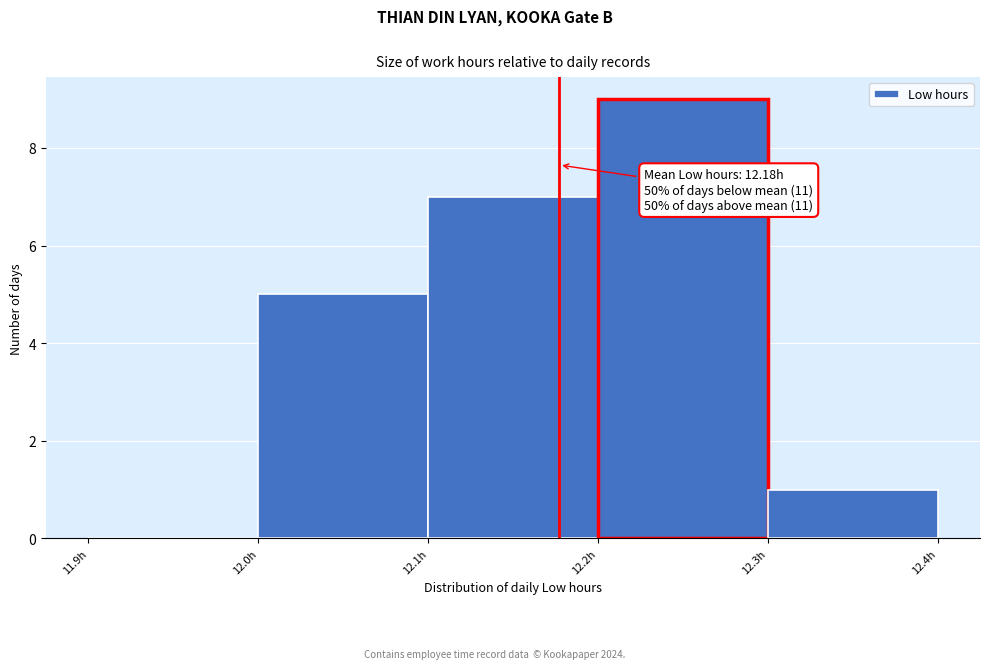

Which range on the x-axis has the tallest bar?

12.2 to 12.3